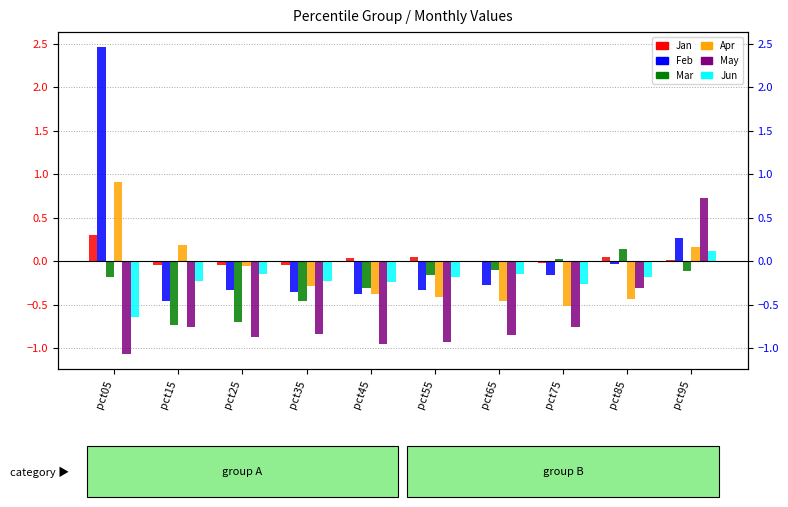

Is it true that Jan equals -0.0 at pct75?

False